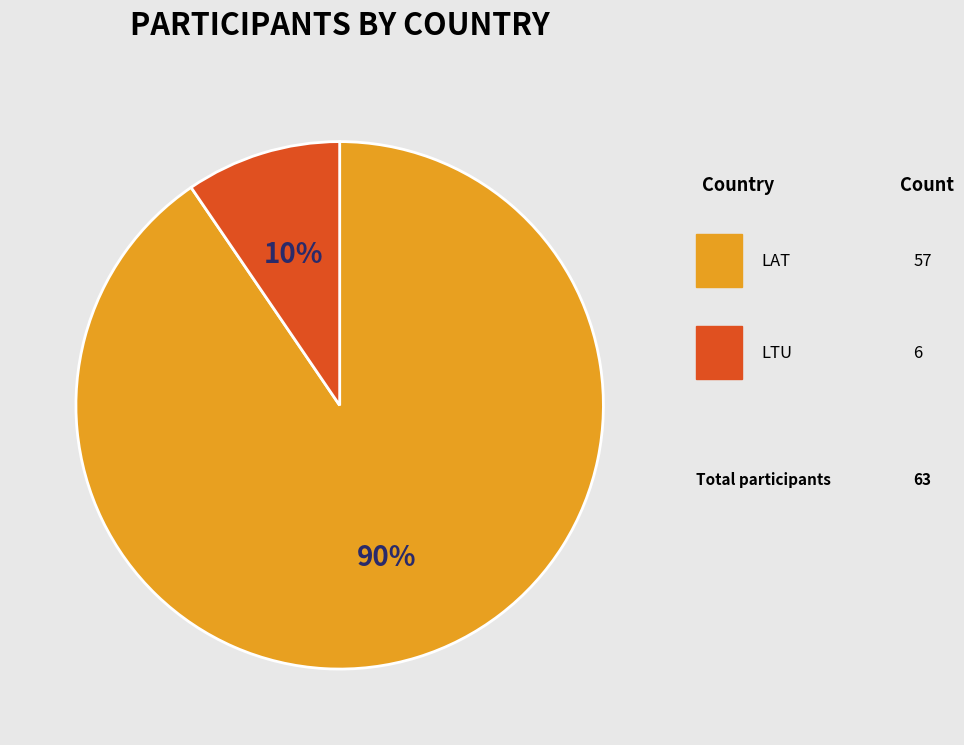

To the nearest percent, what is the average slice percentage?

50%